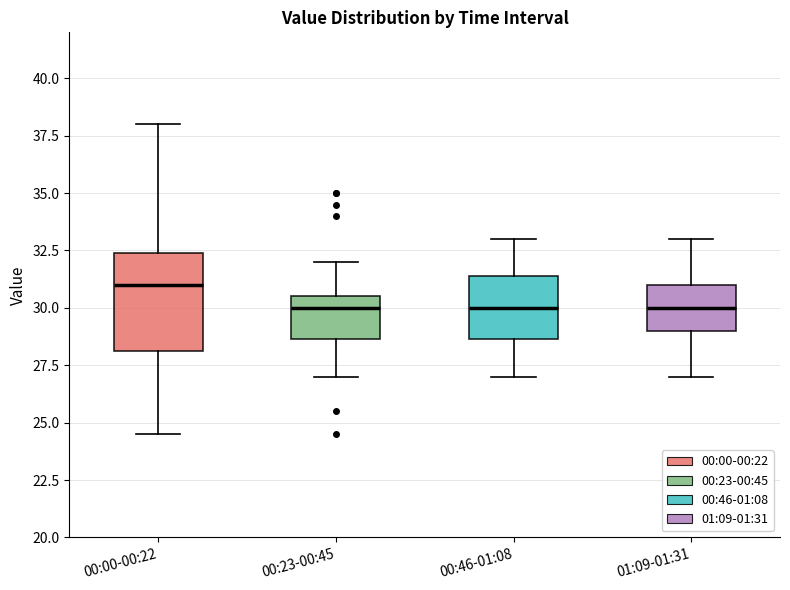

Where is the upper edge of the box for 00:00-00:22 on the y-axis? The values are not printed on the chart, so give them approximately, as read against the axis.

32.5